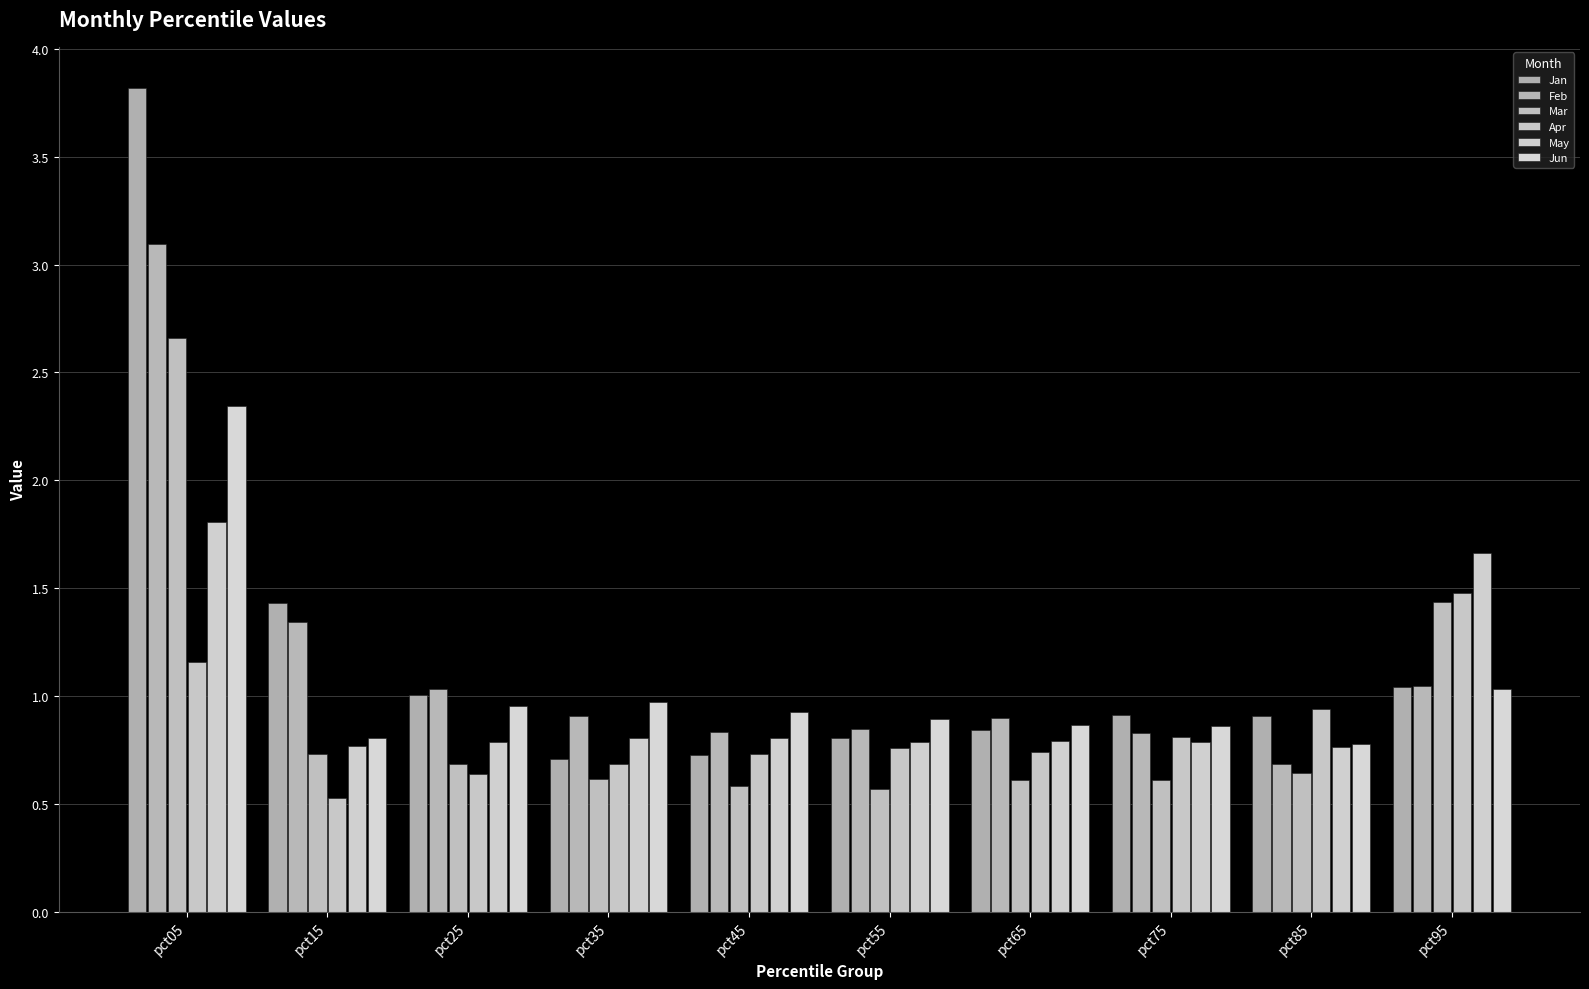

Reading left to right, extract all data points from this chart.

Jan: 3.8	1.4	1.0	0.7	0.7	0.8	0.8	0.9	0.9	1.0
Feb: 3.1	1.3	1.0	0.9	0.8	0.8	0.9	0.8	0.7	1.0
Mar: 2.7	0.7	0.7	0.6	0.6	0.6	0.6	0.6	0.6	1.4
Apr: 1.2	0.5	0.6	0.7	0.7	0.8	0.7	0.8	0.9	1.5
May: 1.8	0.8	0.8	0.8	0.8	0.8	0.8	0.8	0.8	1.7
Jun: 2.3	0.8	1.0	1.0	0.9	0.9	0.9	0.9	0.8	1.0